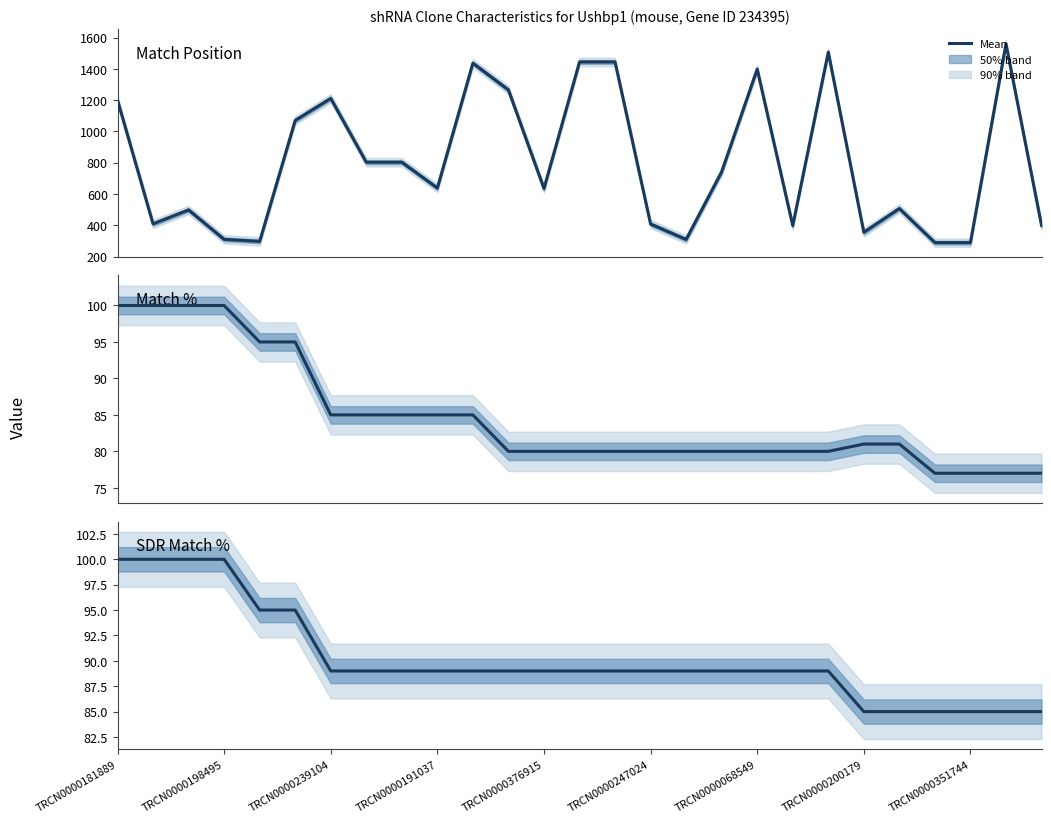

Does the chart have visible grid lines?

No